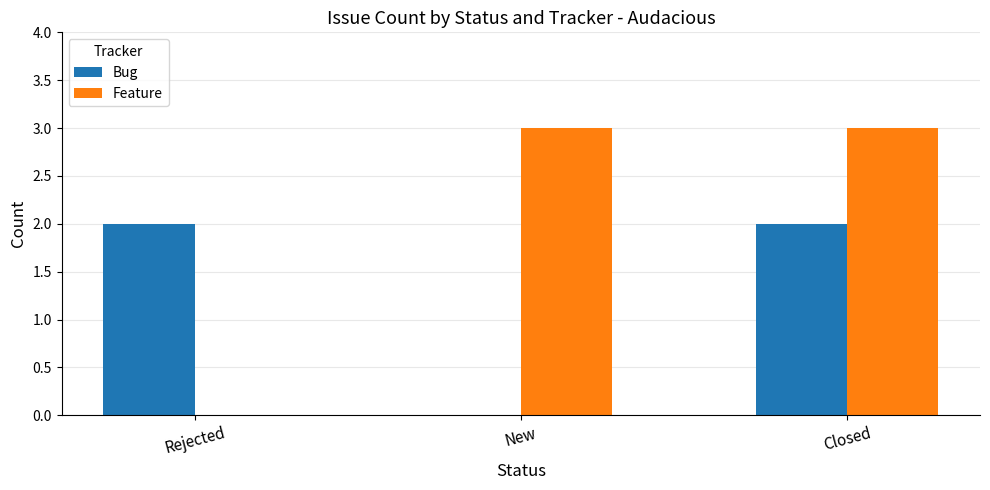

What is the total value across all series at Closed?

5